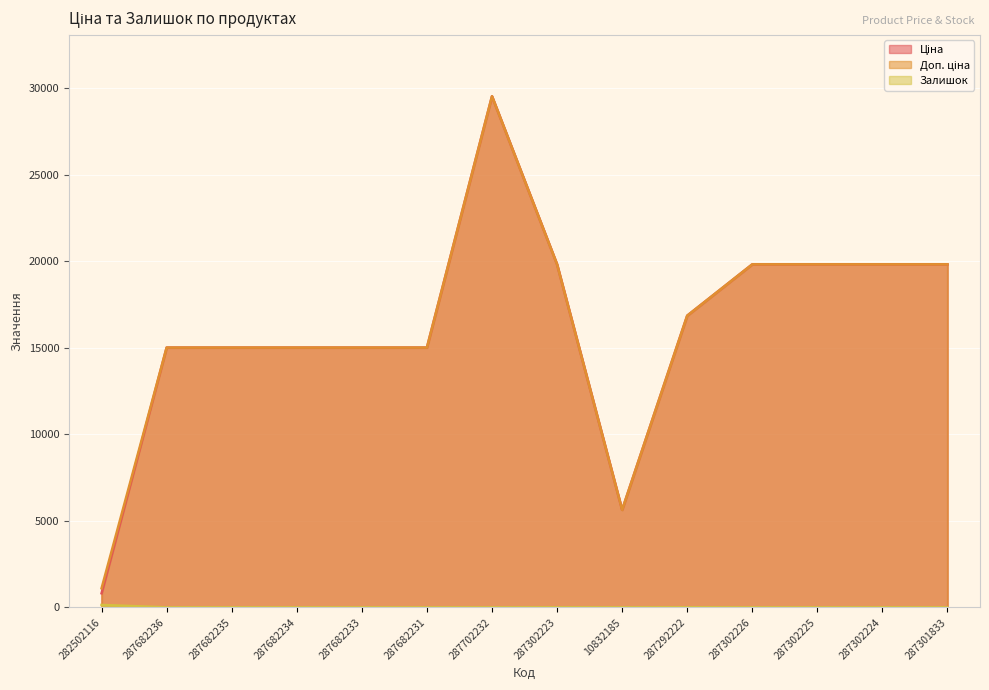

What is the total value across all series at 287682233?

30038.4